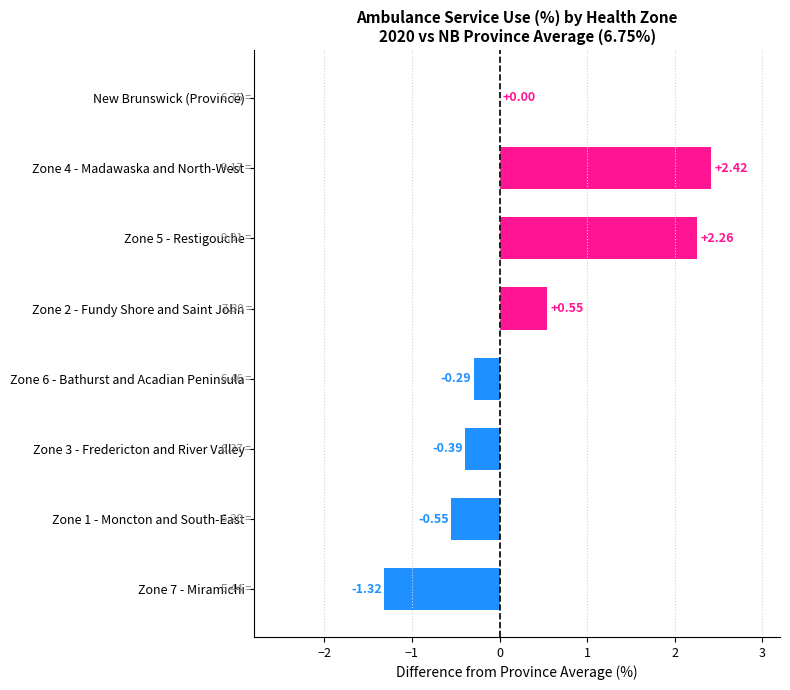

Where is the data nearest to the value 0?

New Brunswick (Province)